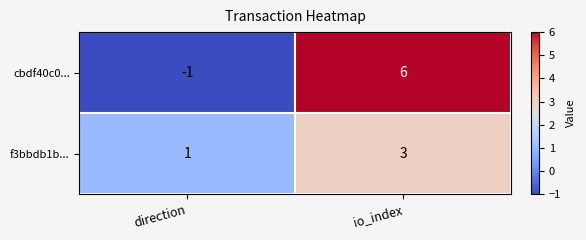

Reading left to right, transcribe all the data shown in this chart.

cbdf40c0...: direction=-1	io_index=6
f3bbdb1b...: direction=1	io_index=3